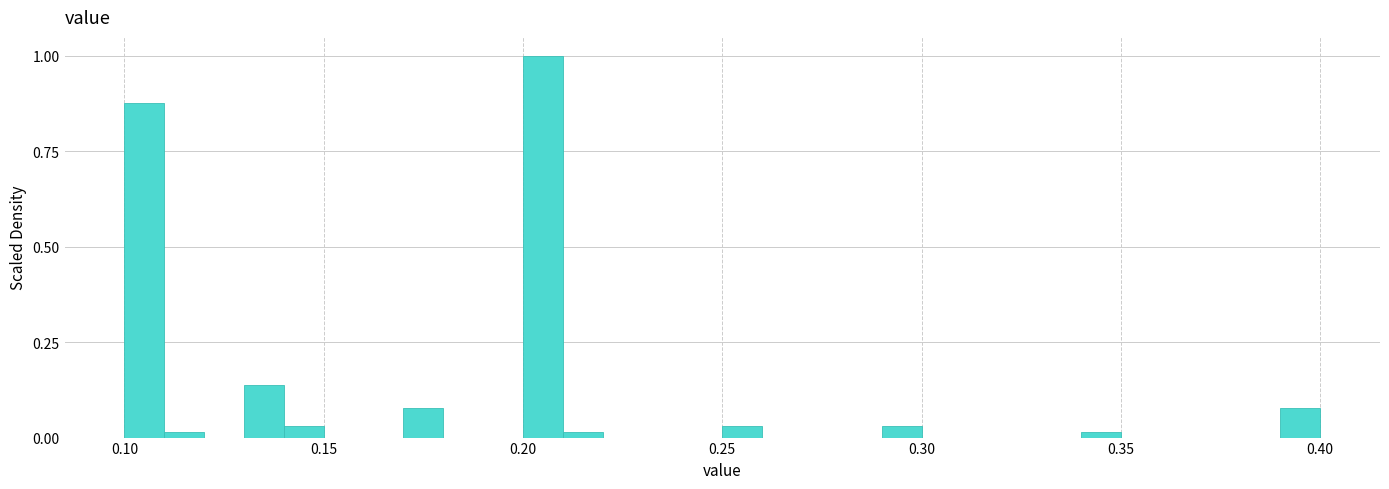

Around what value on the x-axis is the tallest bar? Give the approximate position of its centre, as read against the axis.

0.205